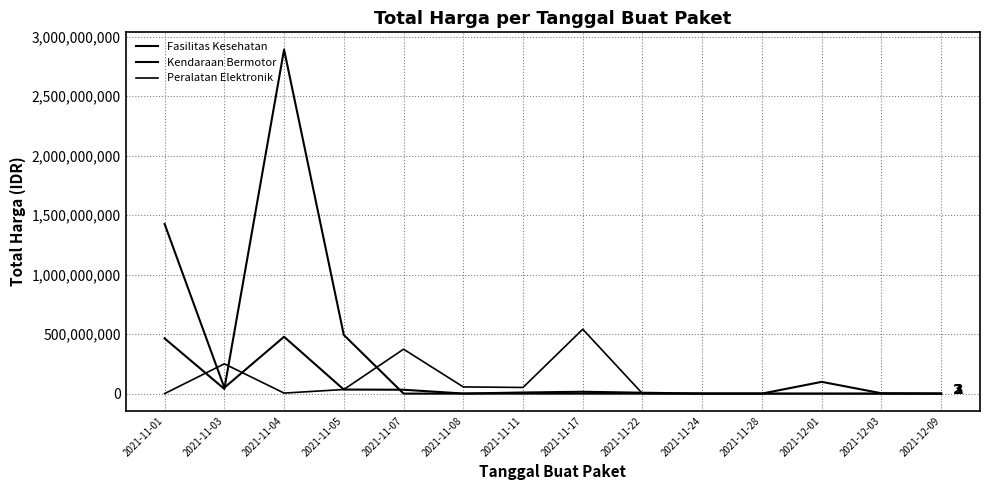

Does the chart have visible grid lines?

Yes